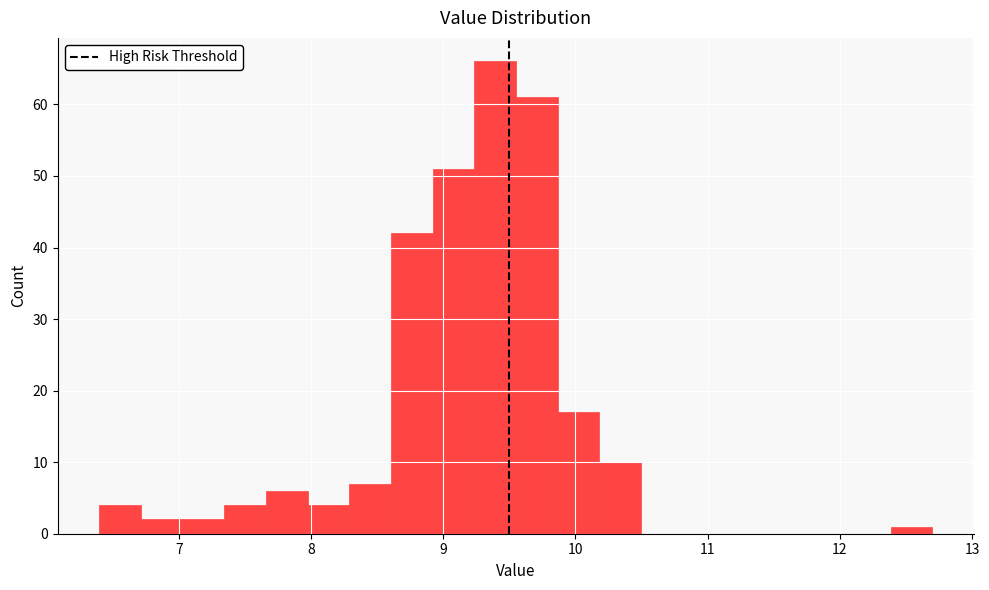

Around what value on the x-axis is the tallest bar? Give the approximate position of its centre, as read against the axis.

9.4